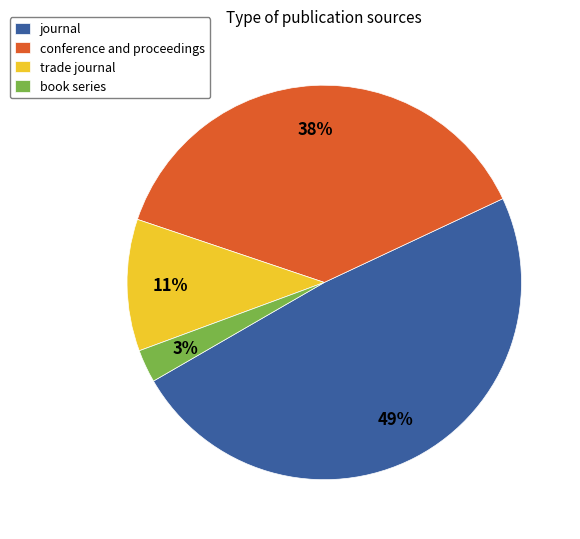

What is the largest slice in the pie chart?

journal